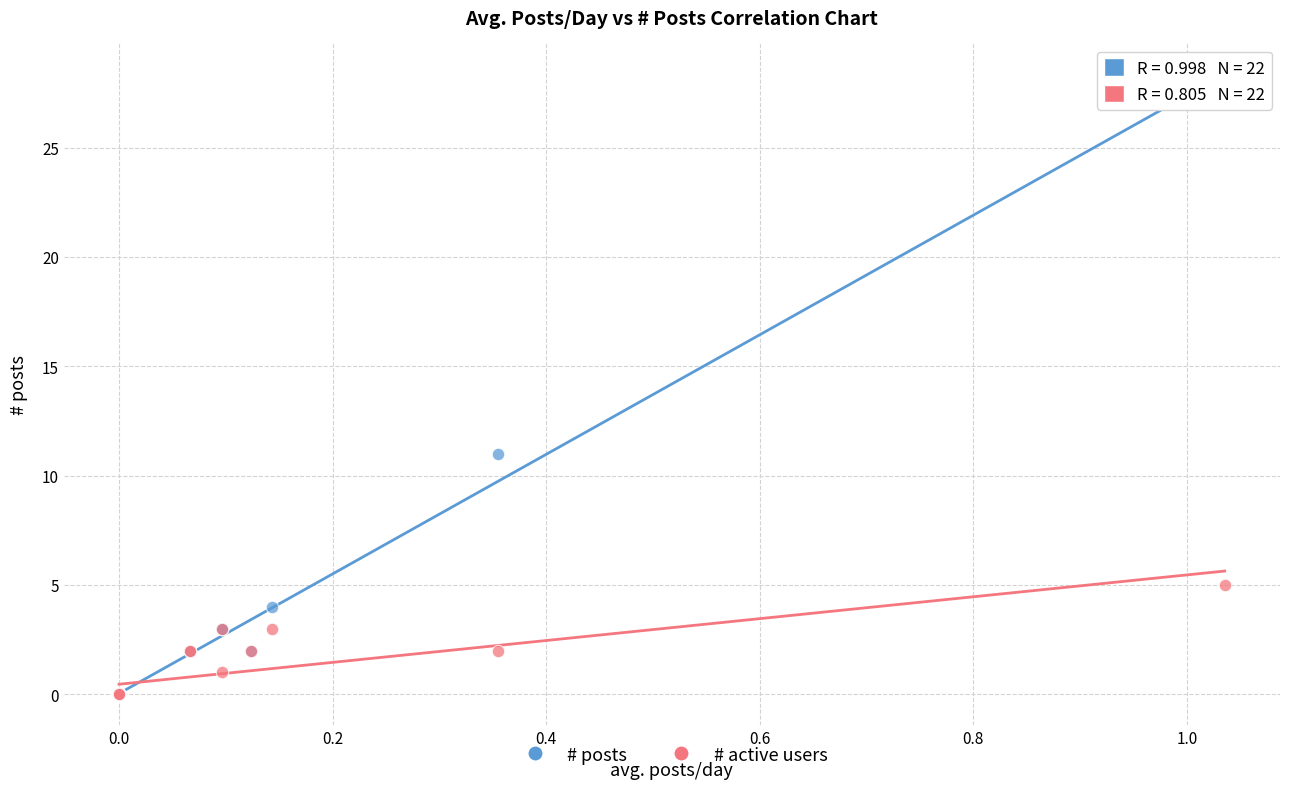

In the # posts series, what Y value is closest to 14?

11